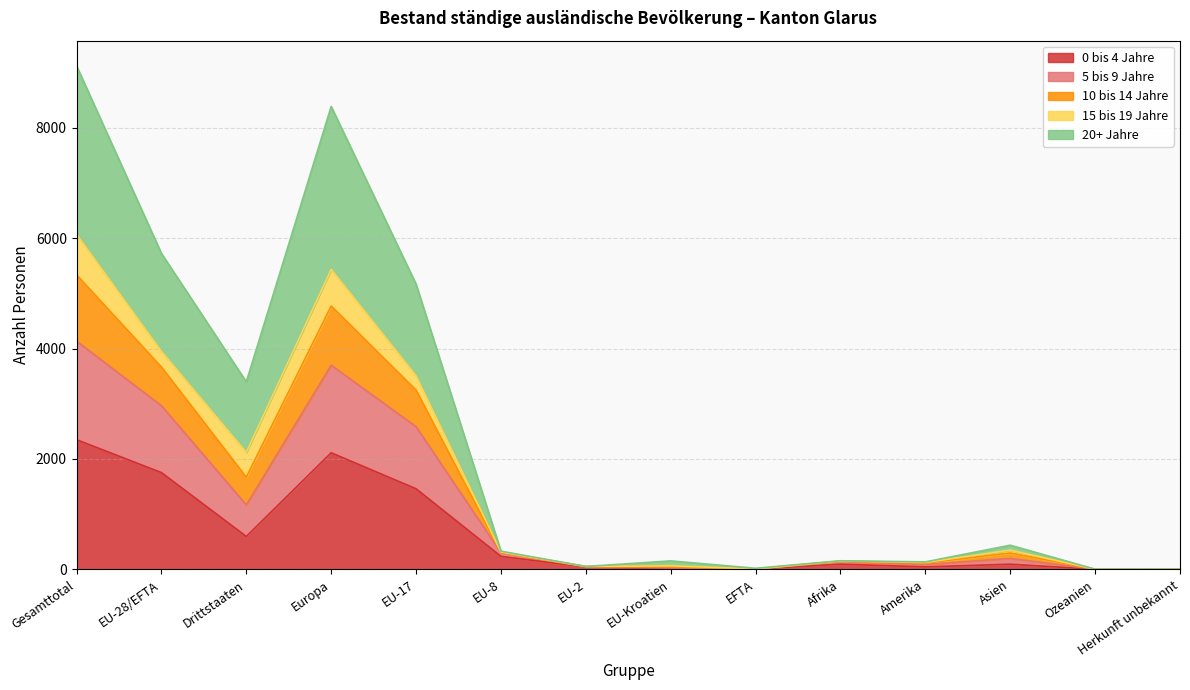

True or false: 10 bis 14 Jahre has more than 0 interior local peaks.

True